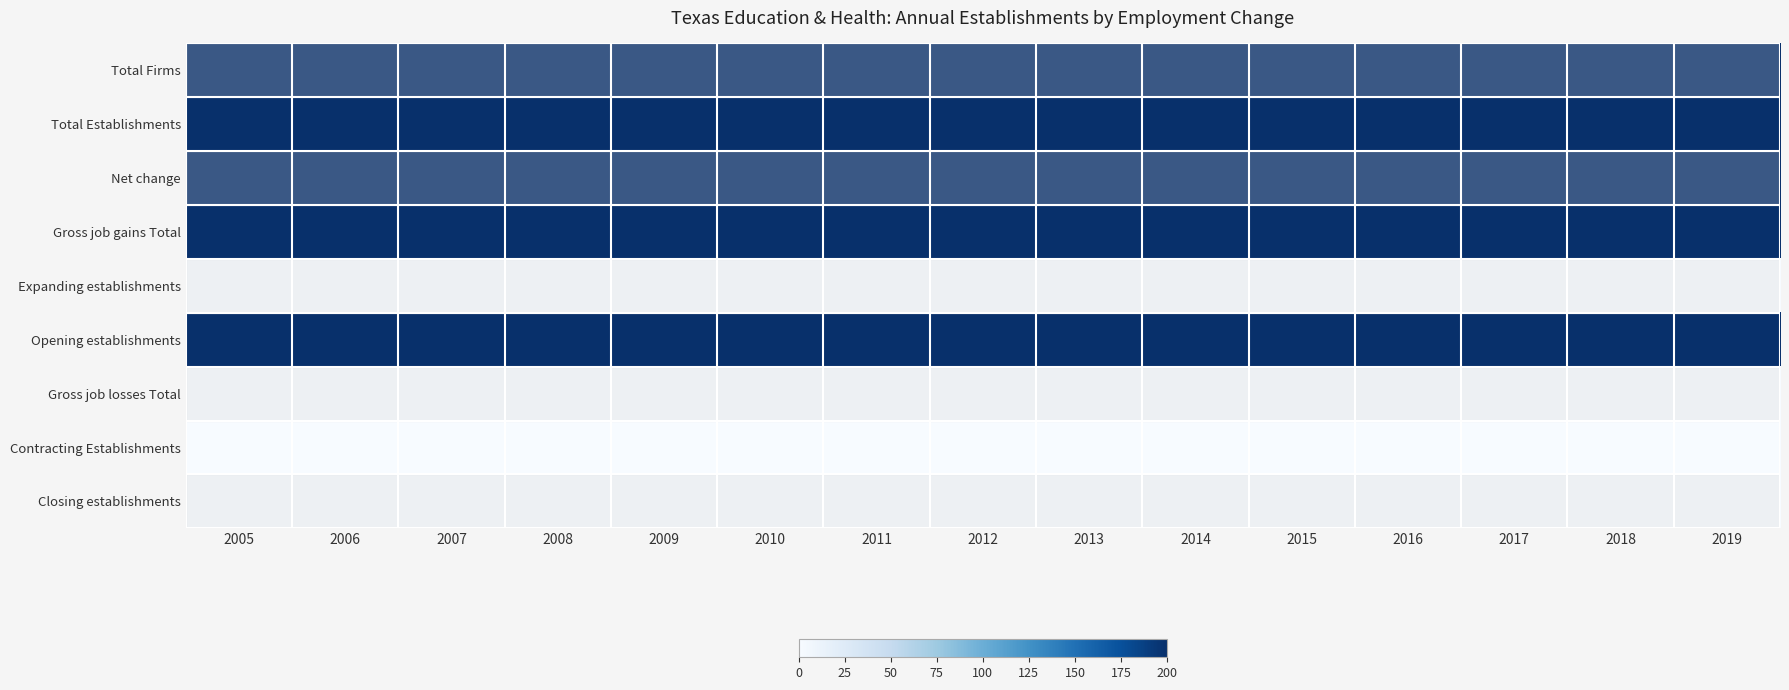

Between 2019 and 2015, which is larger?

2019